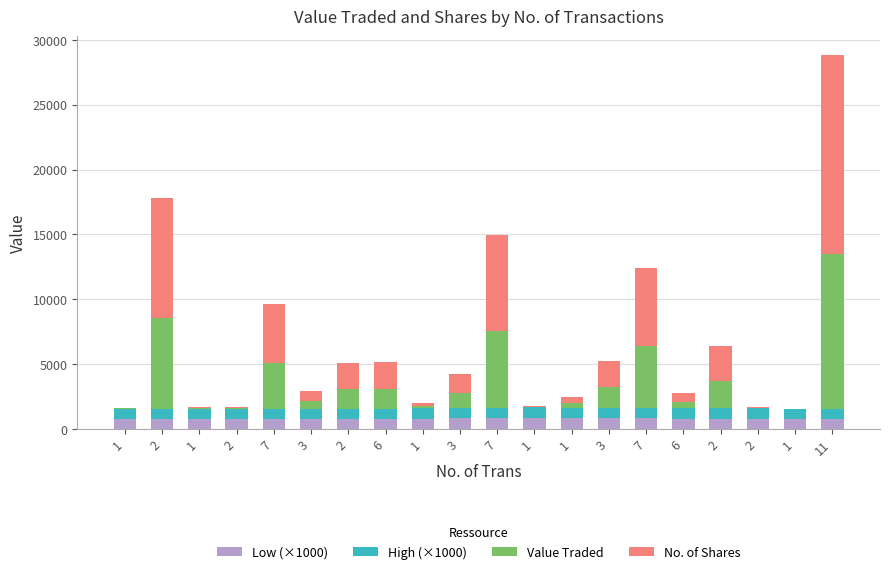

What is the average value of the High (×1000) series?

792